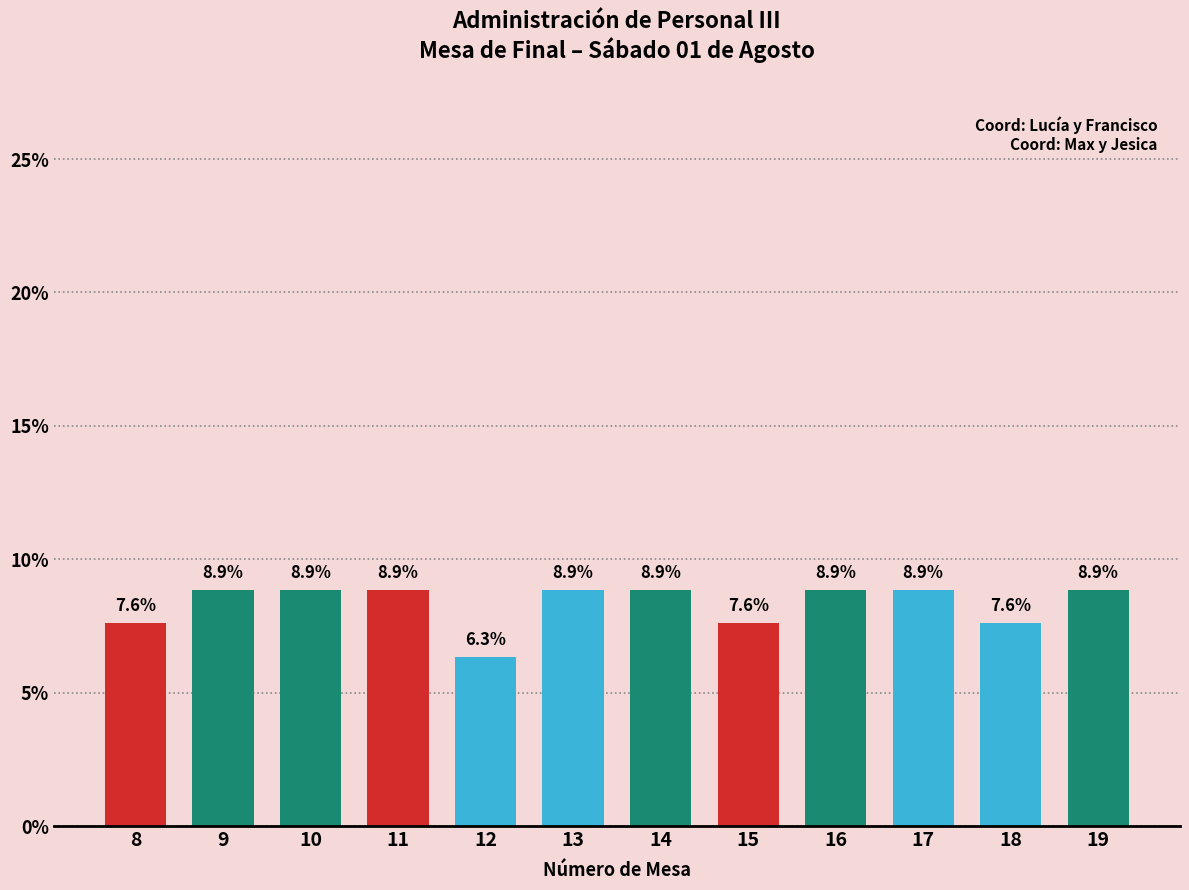

Reading left to right, extract all data points from this chart.

7.6	8.9	8.9	8.9	6.3	8.9	8.9	7.6	8.9	8.9	7.6	8.9